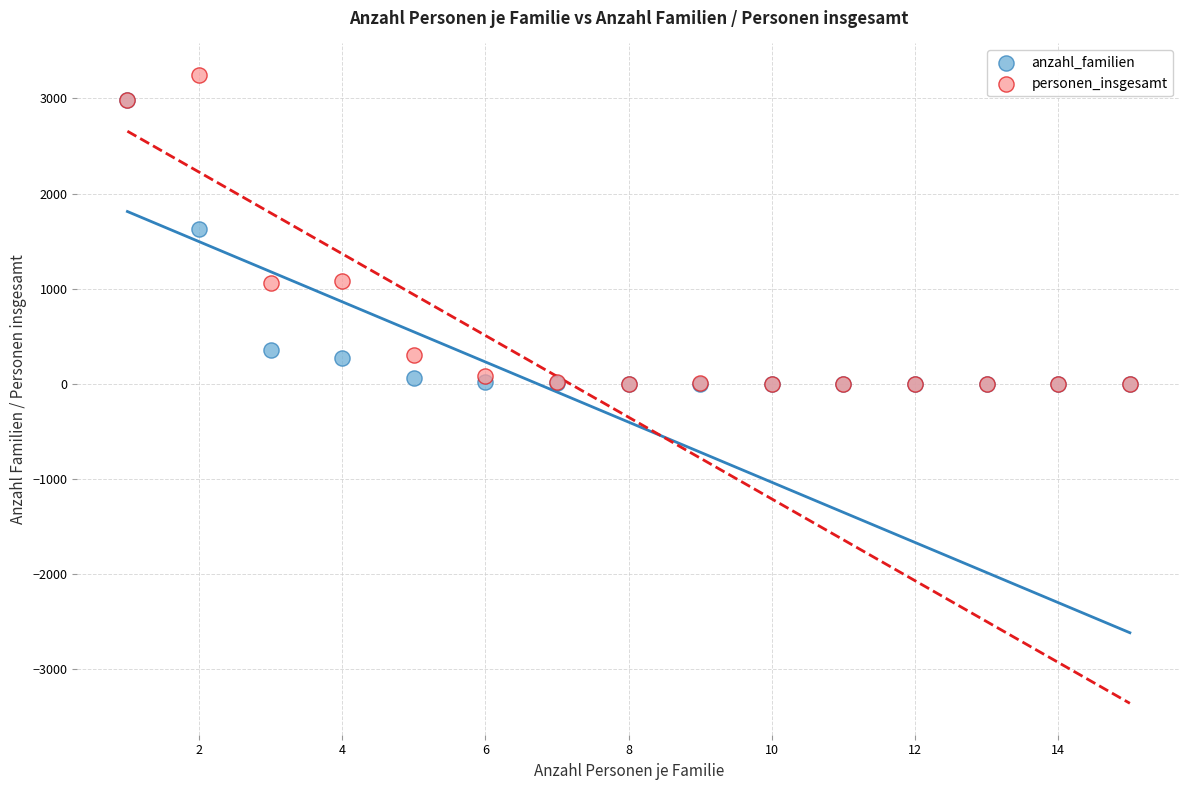

What are all the series names shown in the legend?

anzahl_familien, personen_insgesamt